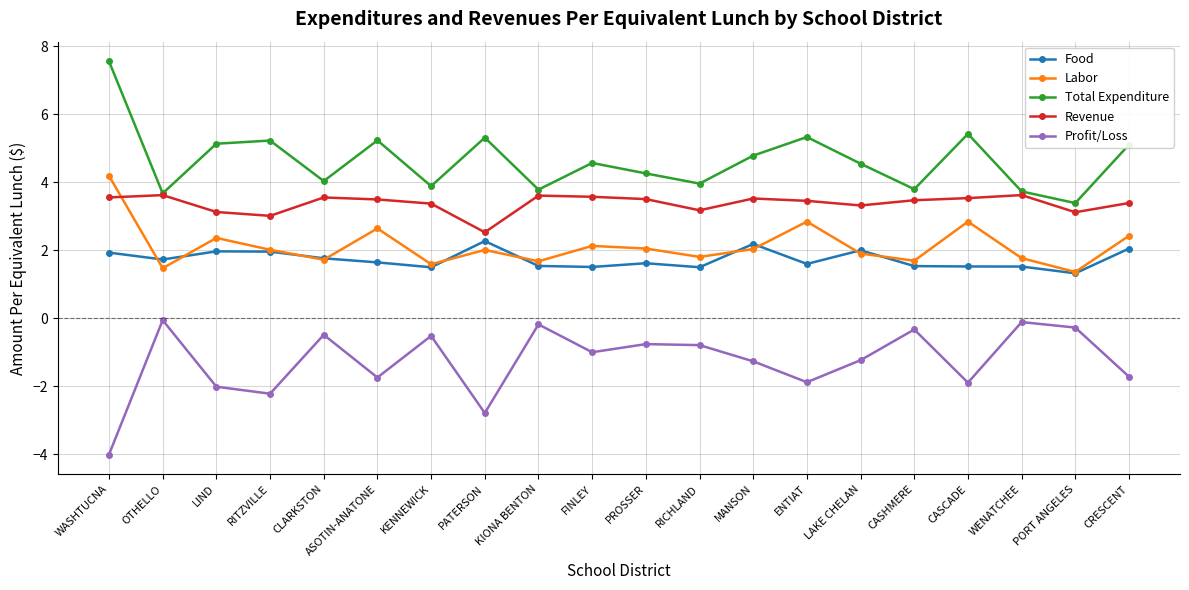

Rank the series at MANSON from highest to lowest value.

Total Expenditure, Revenue, Food, Labor, Profit/Loss